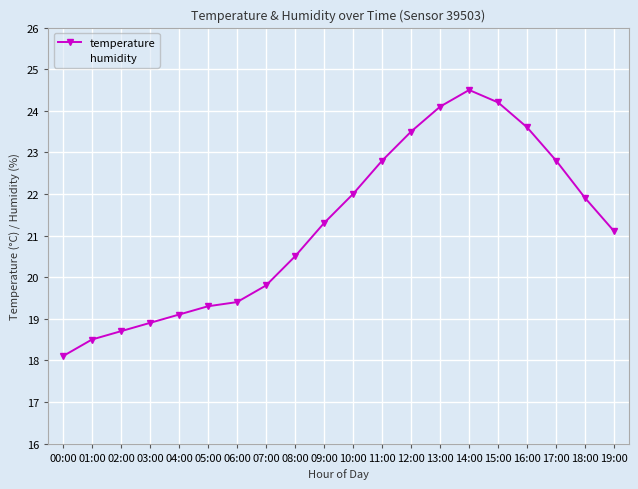

Is it true that humidity equals 99.9 at 05:00?

True